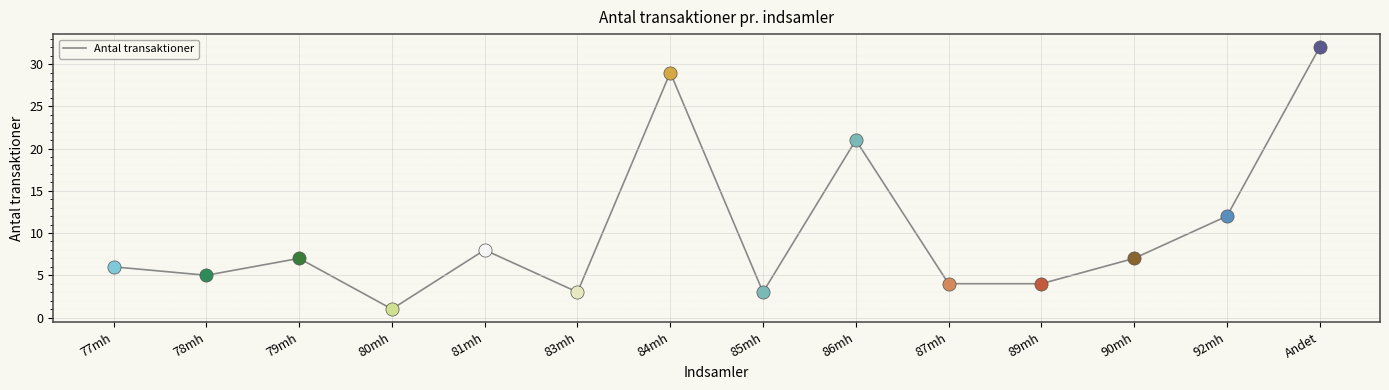

Between 83mh and 77mh, which is larger?

77mh